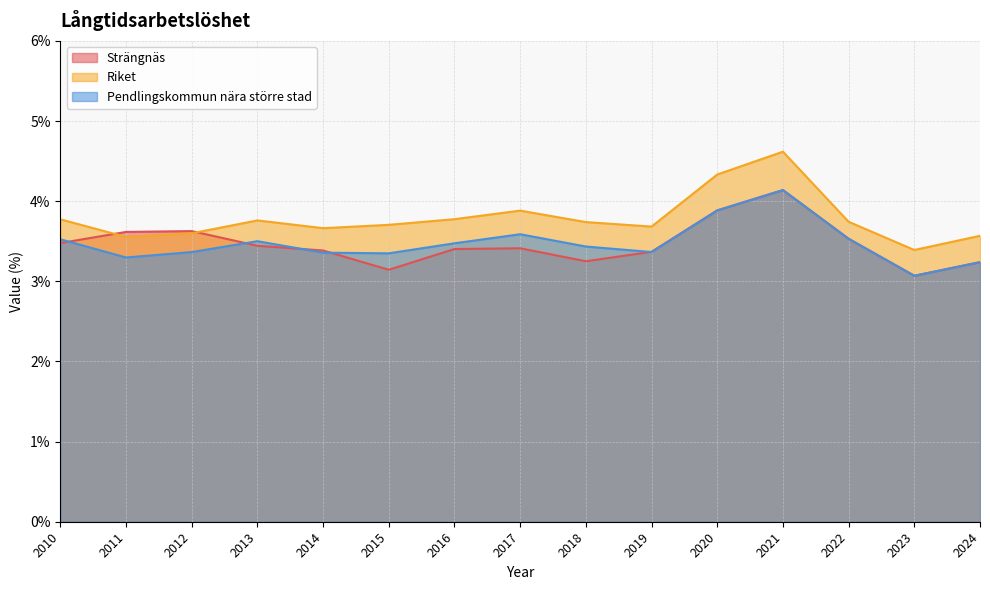

At which category does Pendlingskommun nära större stad reach its first local valley?

2011